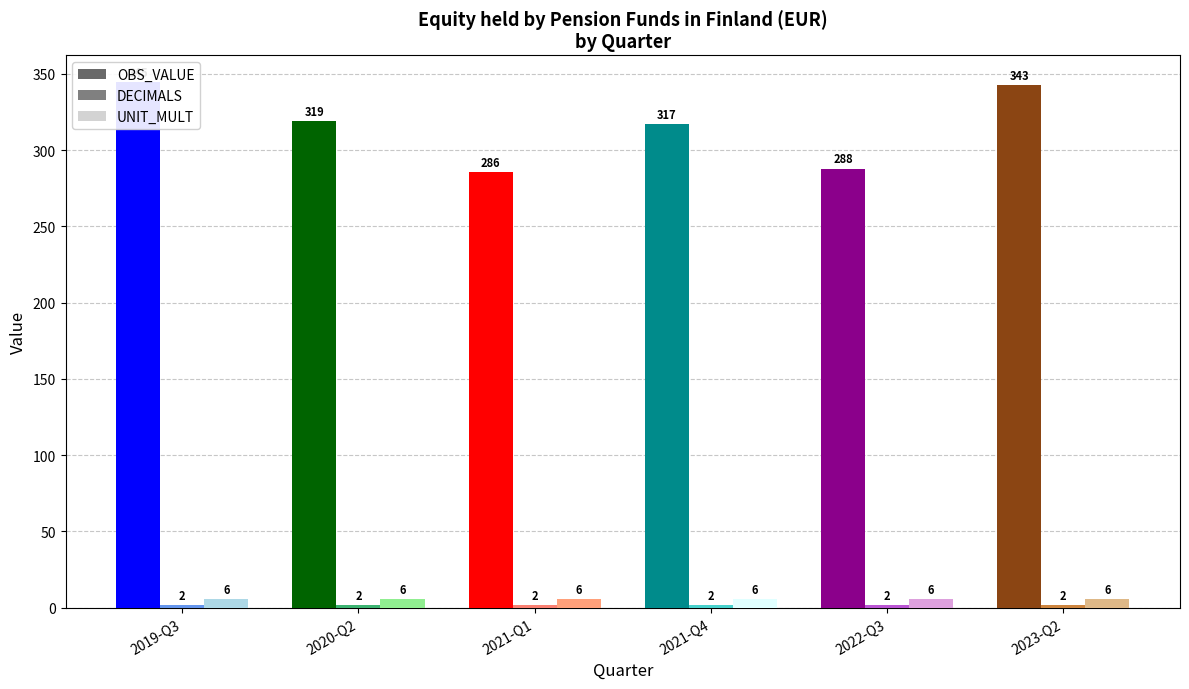

What position from the right is 2020-Q2?

5